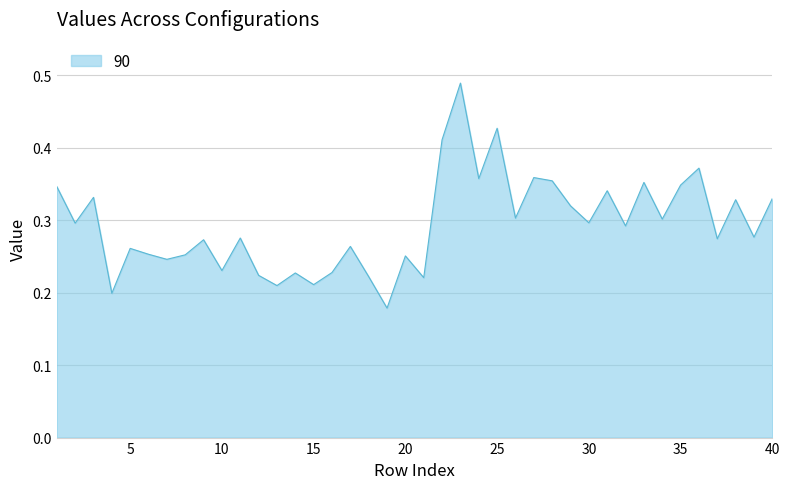

Does the chart have visible grid lines?

Yes